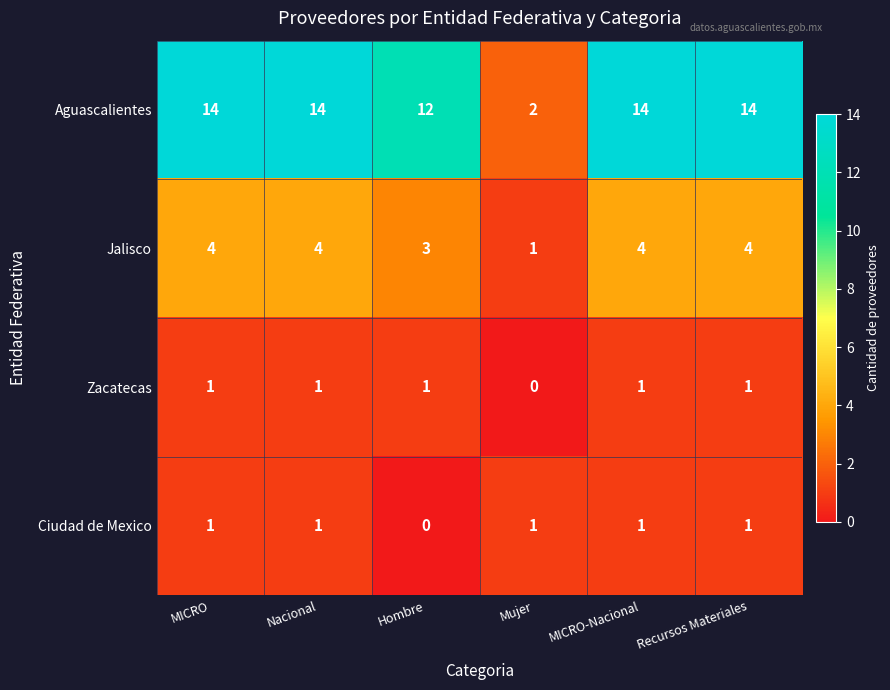

What is the maximum value shown in the chart?

14